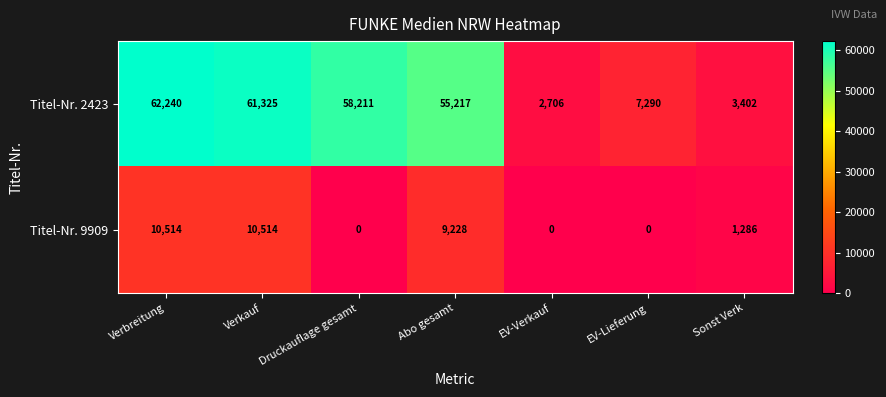

What is the maximum value shown in the chart?

62240